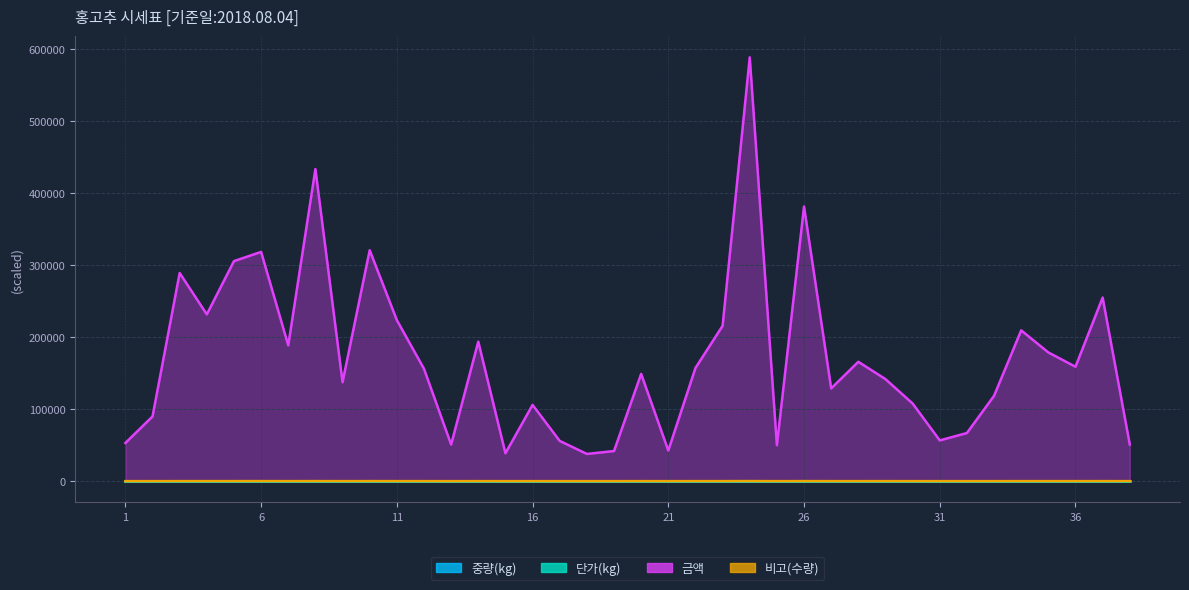

The value of 금액 at 6 is 318660.0. True or false?

True